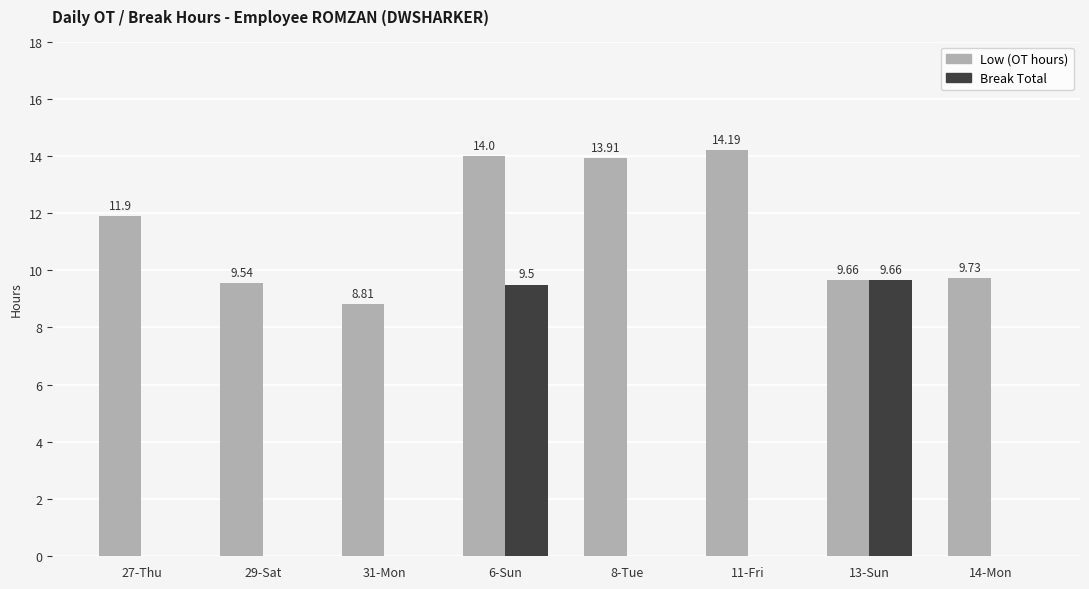

Reading right to left, list all the values displayed in this chart.

Low (OT hours): 9.7	9.7	14.2	13.9	14.0	8.8	9.5	11.9
Break Total: 0.0	9.7	0.0	0.0	9.5	0.0	0.0	0.0